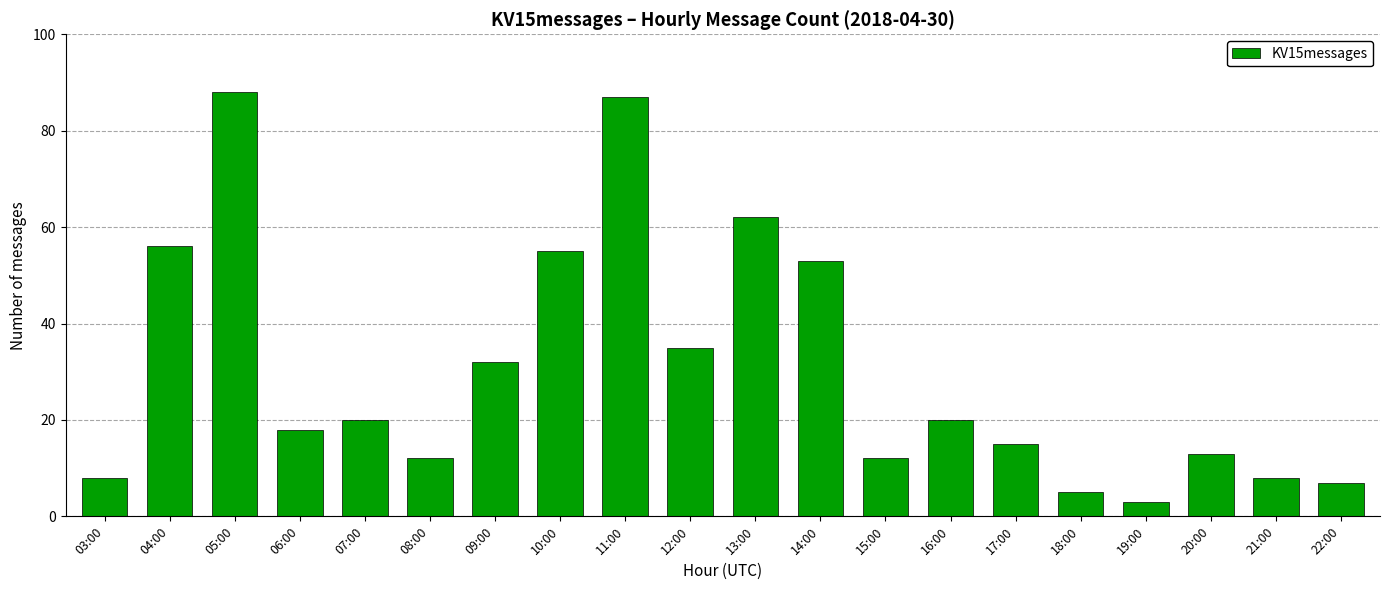

What is the smallest value displayed?

3